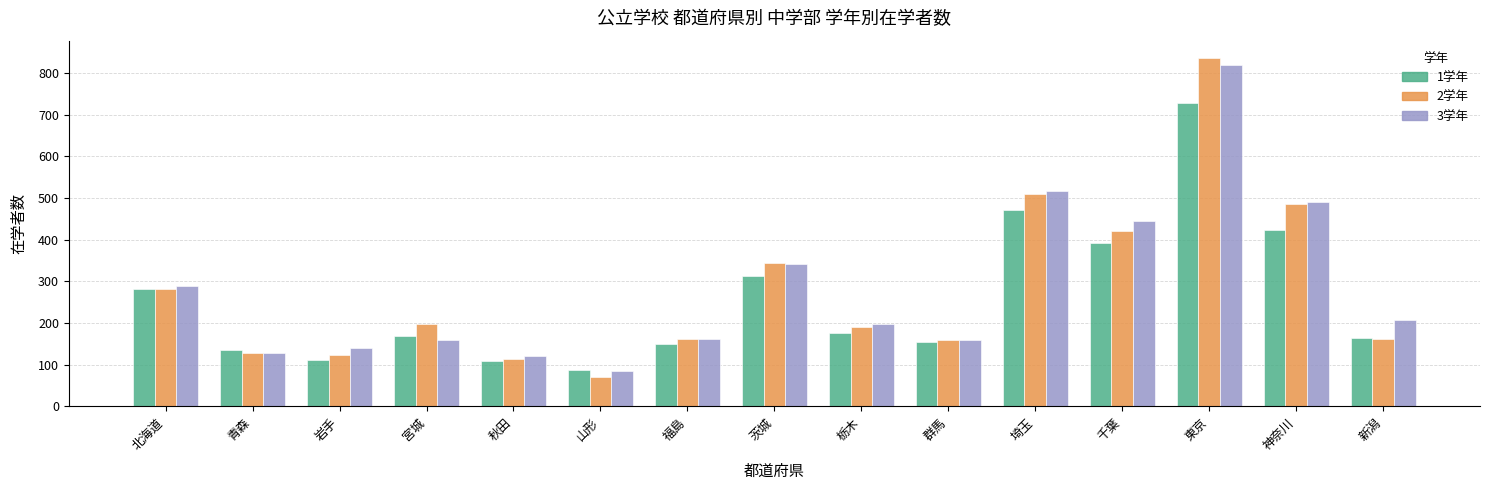

Count the number of categories in the chart.

15